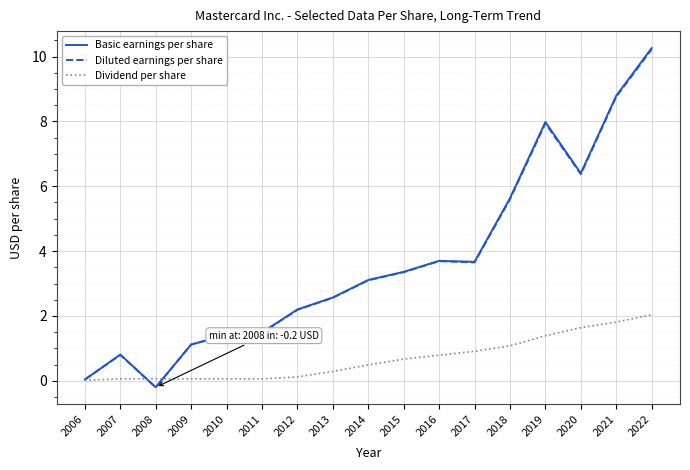

What is the total value across all series at 2020?

14.4